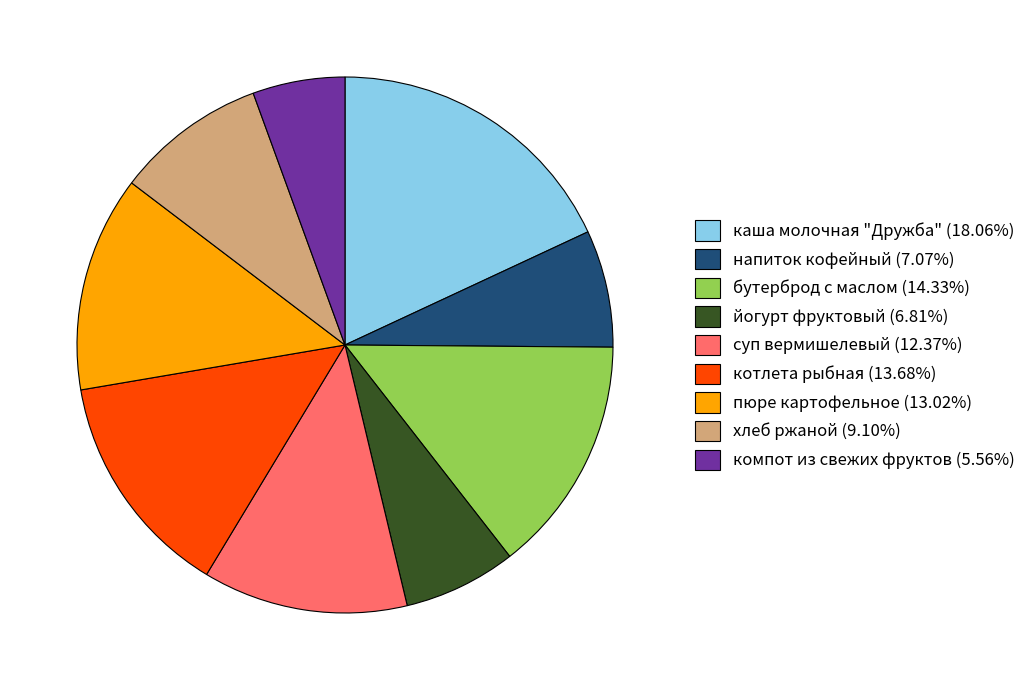

Do хлеб ржаной (9.10%) and пюре картофельное (13.02%) together represent more than half of the pie?

No